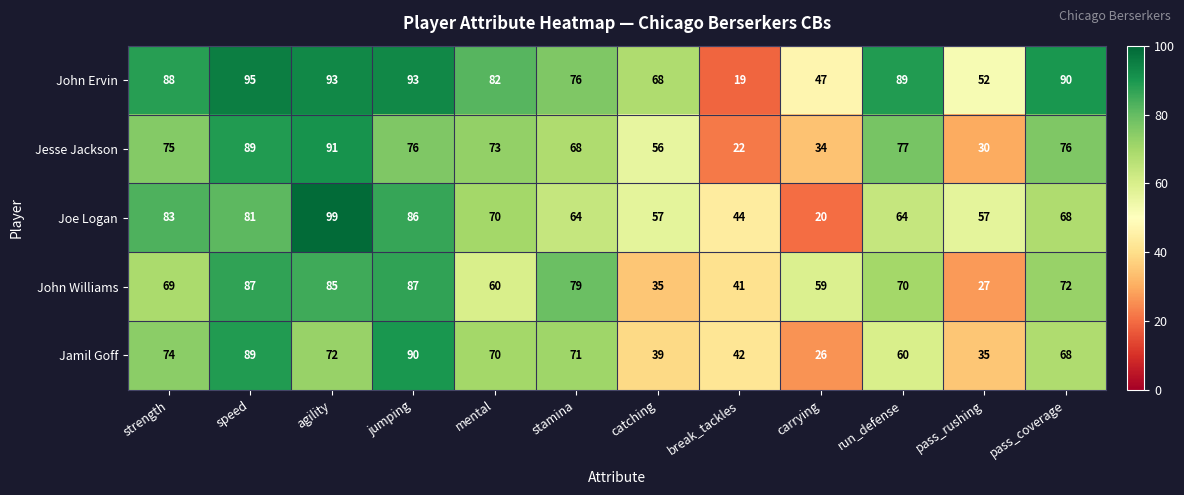

Which category has the lowest value across all series?

break_tackles